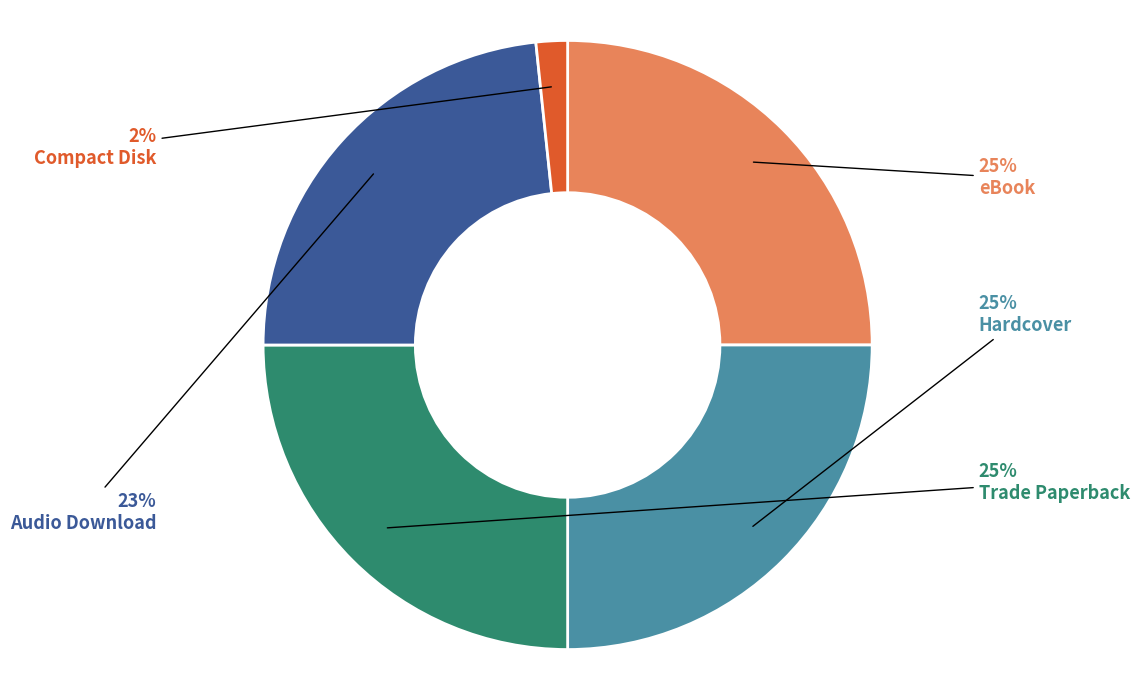

What percentage is the eBook slice, to the nearest percent?

25%